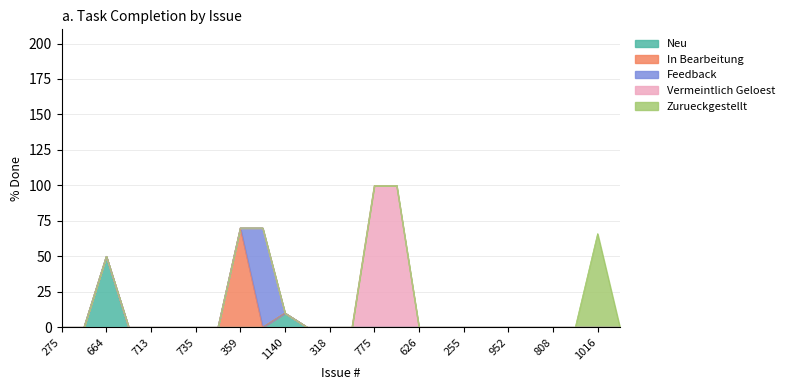

True or false: Zurueckgestellt and Vermeintlich Geloest cross at least once.

False